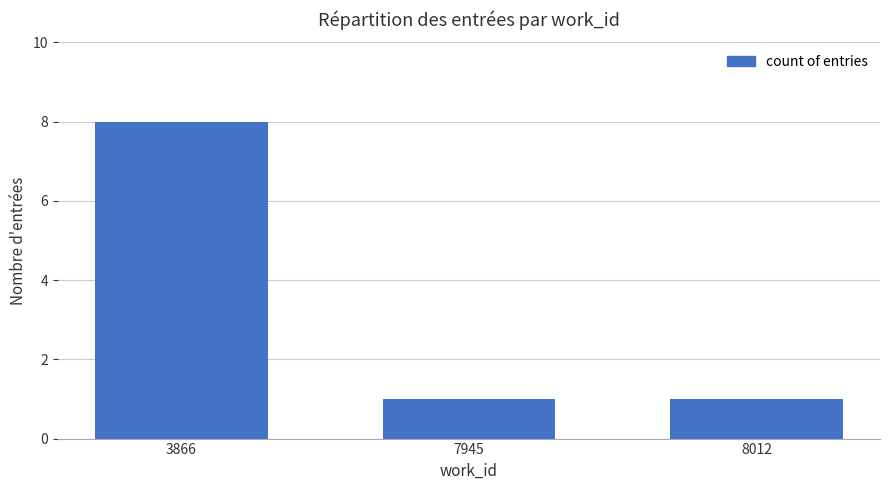

Reading left to right, transcribe all the data shown in this chart.

3866=8	7945=1	8012=1